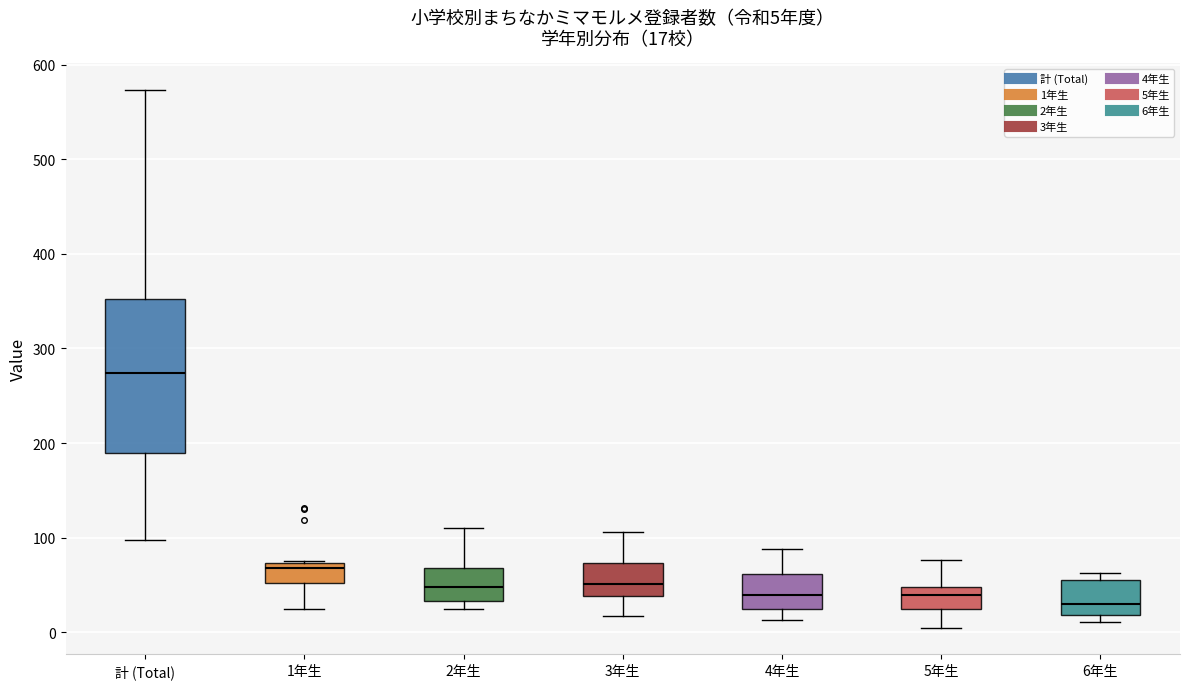

Which box is the tallest, from its lower edge to its upper edge?

計 (Total)